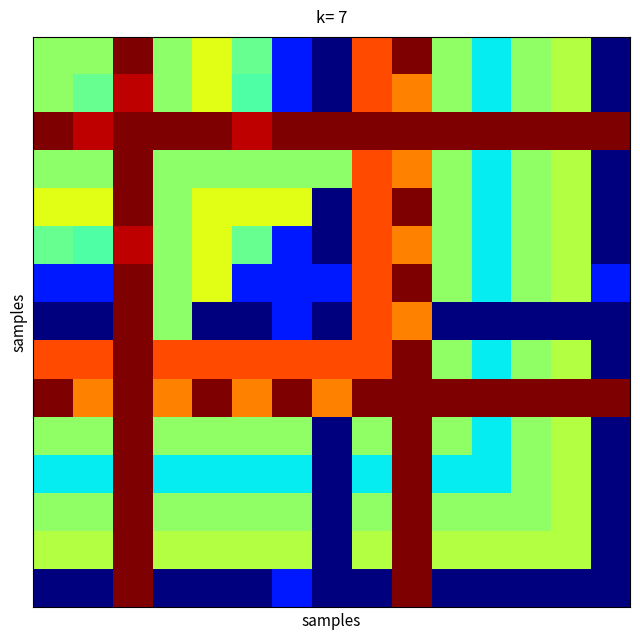

What is the greatest value displayed?

20.3